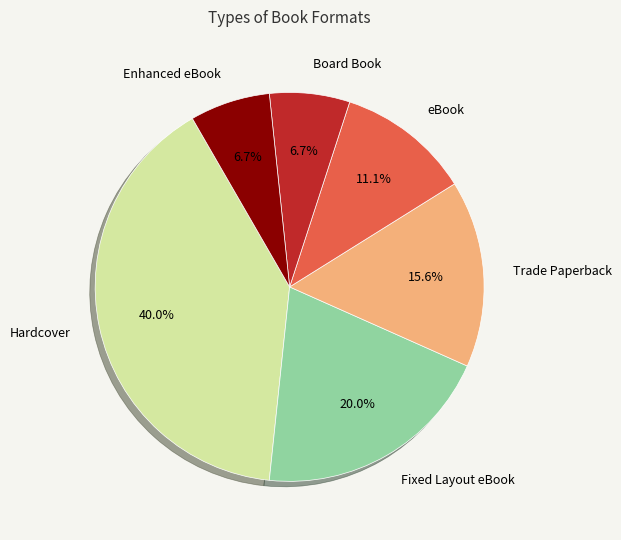

How many segments does this pie chart have?

6